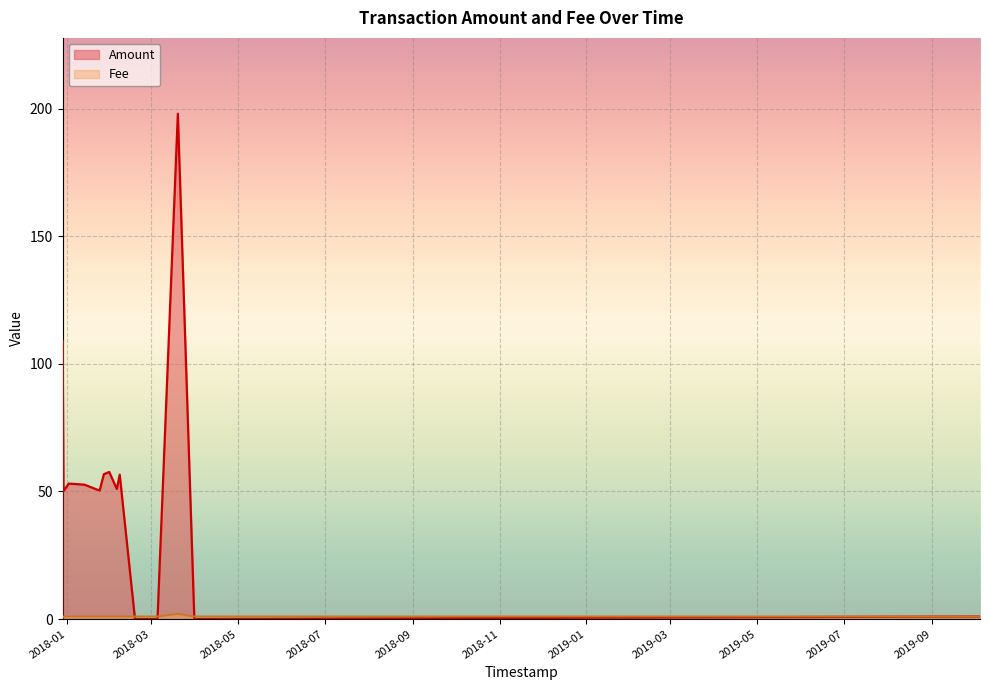

At which category does the chart reach its peak across all series?

2018-03-19 21:15:41